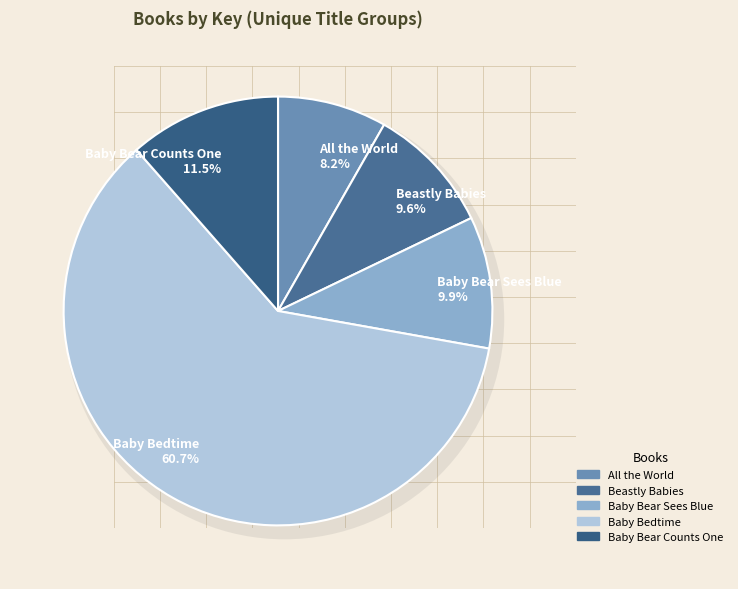

Between Baby Bear Counts One and Baby Bedtime, which is larger?

Baby Bedtime